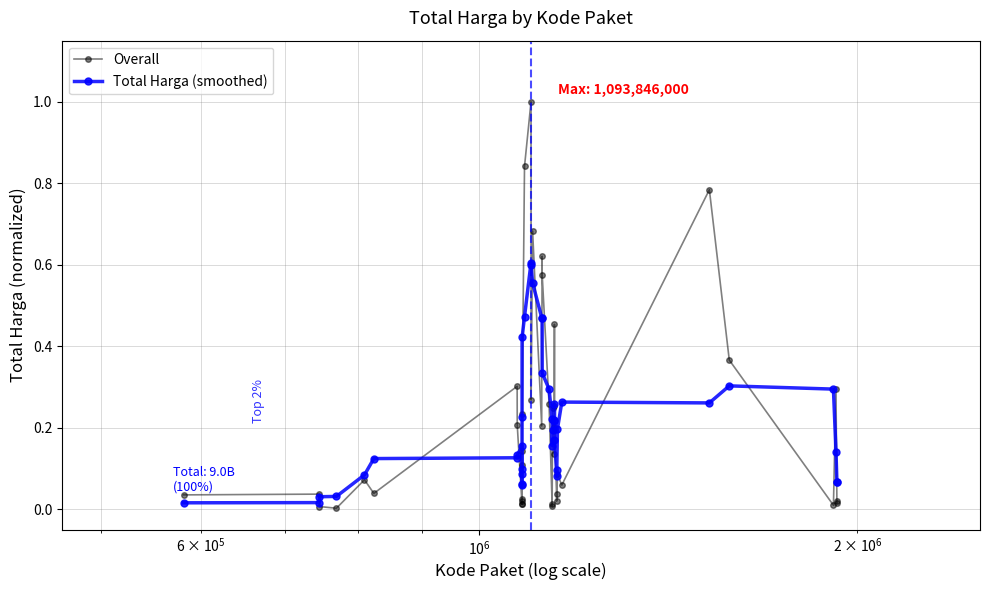

Which series has the widest spread of values?

Overall